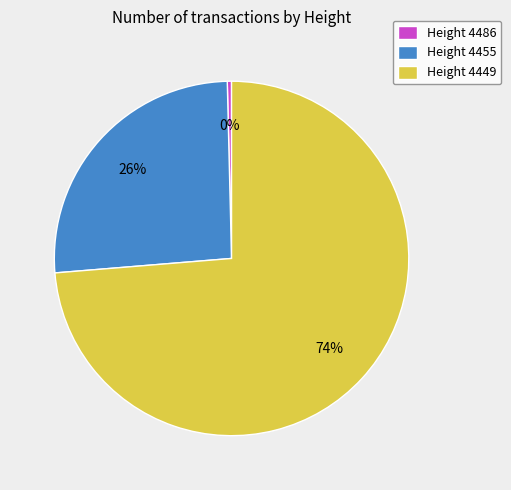

The Height 4449 slice represents 59% of the pie. True or false?

False